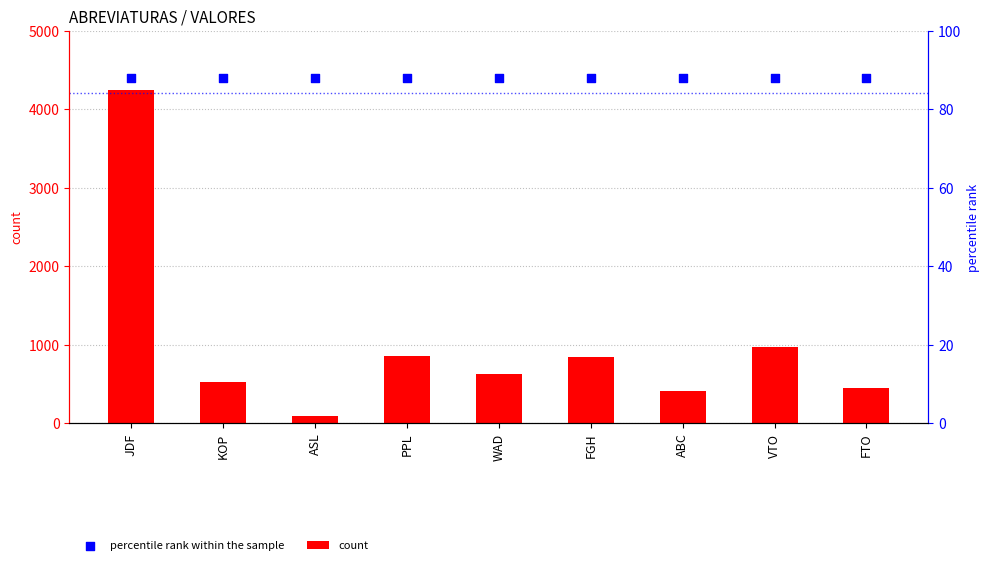

Which series reaches the minimum Y coordinate?

count